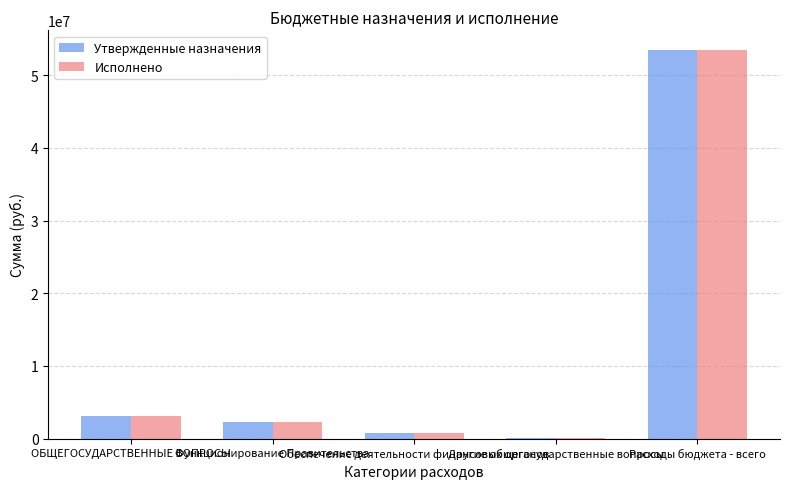

Reading left to right, extract all data points from this chart.

Утвержденные назначения: 3076625.9	2212133.9	792100.0	72392.0	53516438.2
Исполнено: 3076625.9	2212133.9	792100.0	72392.0	53515614.0